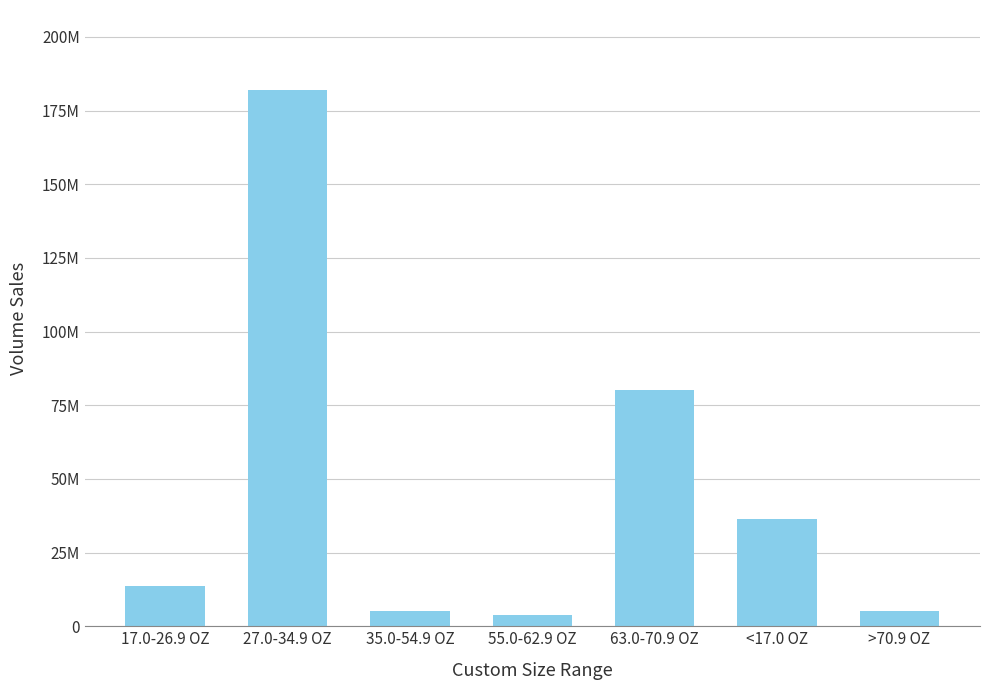

What is the change in value from 17.0-26.9 OZ to 35.0-54.9 OZ?

-8497810.5